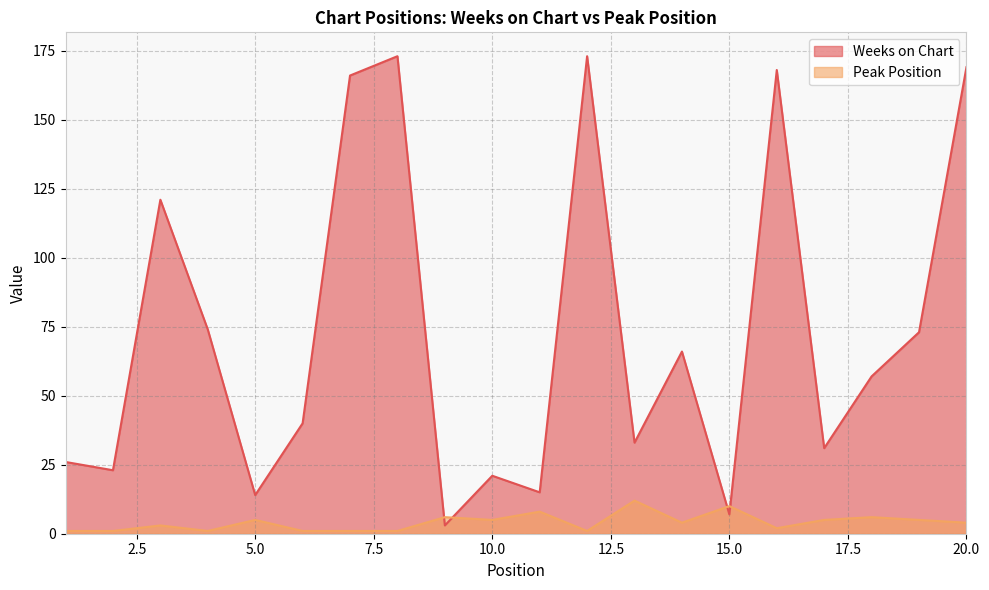

What is the difference between the Peak Position values at 13 and 18?

6